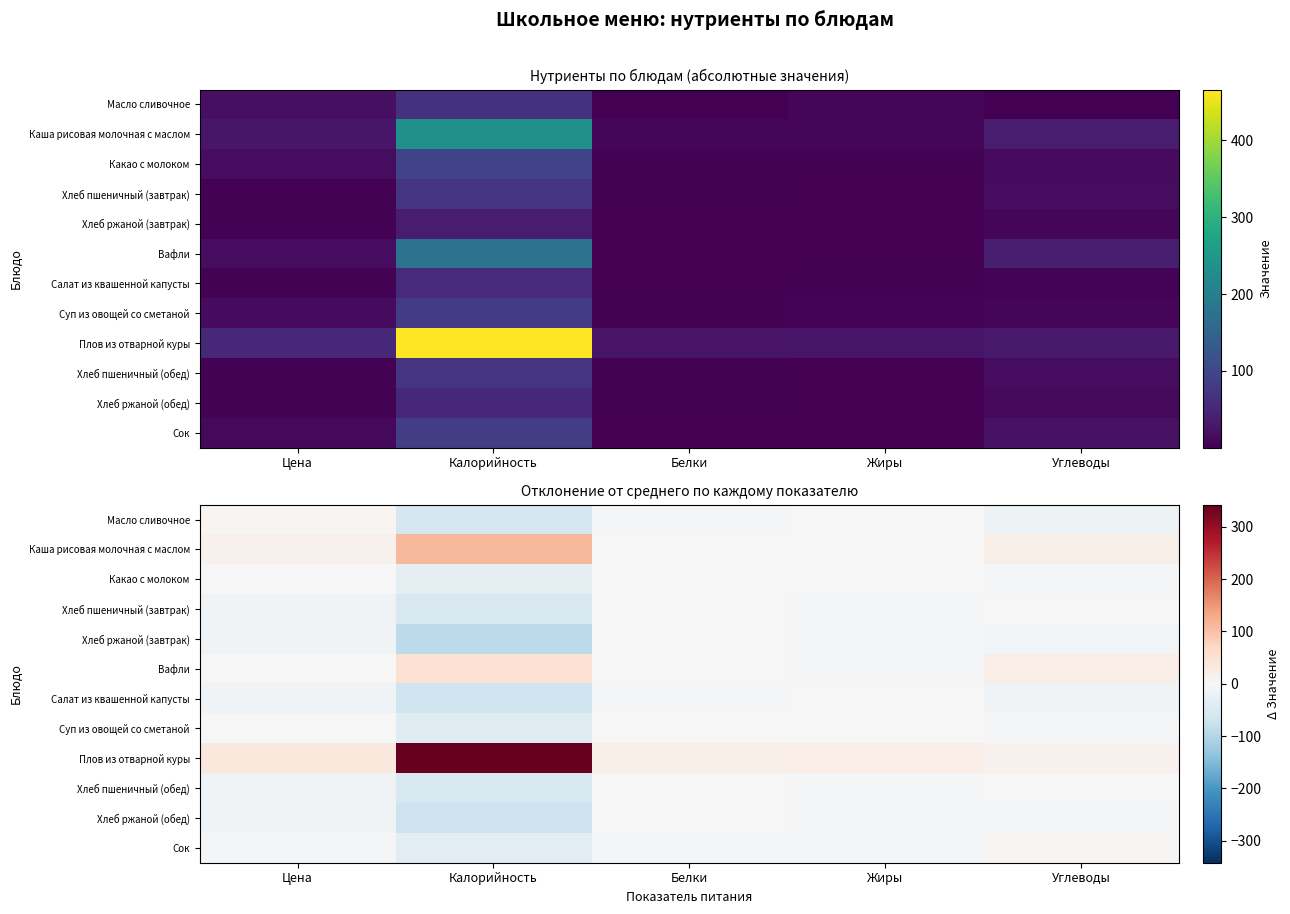

Count the number of data series in this chart.

12